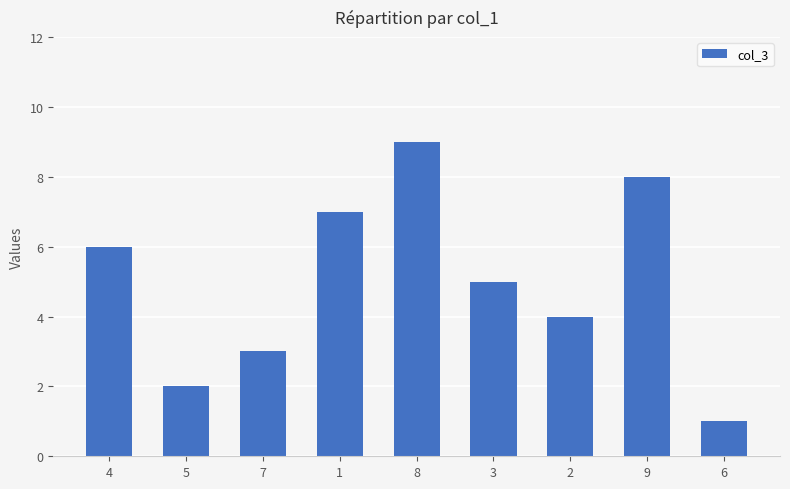

Is it true that the value at 1 is 11?

False